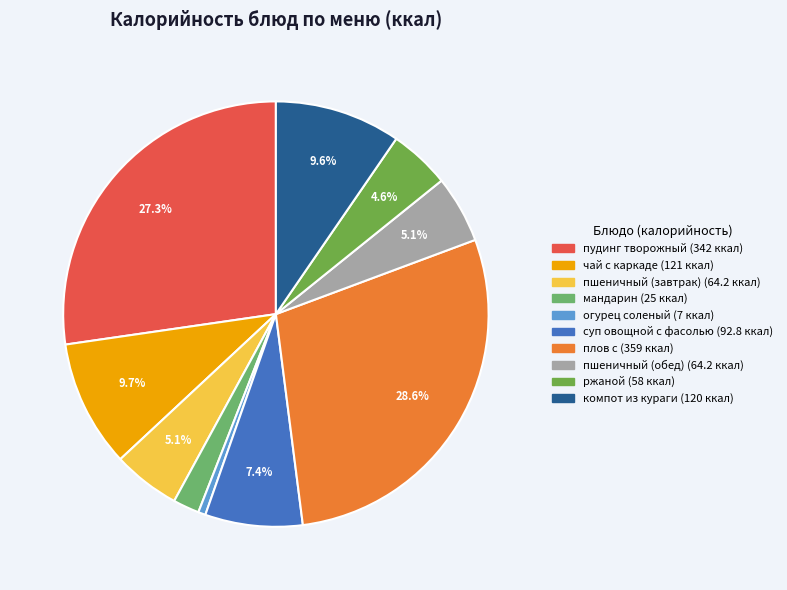

How many slices are in this pie chart?

10